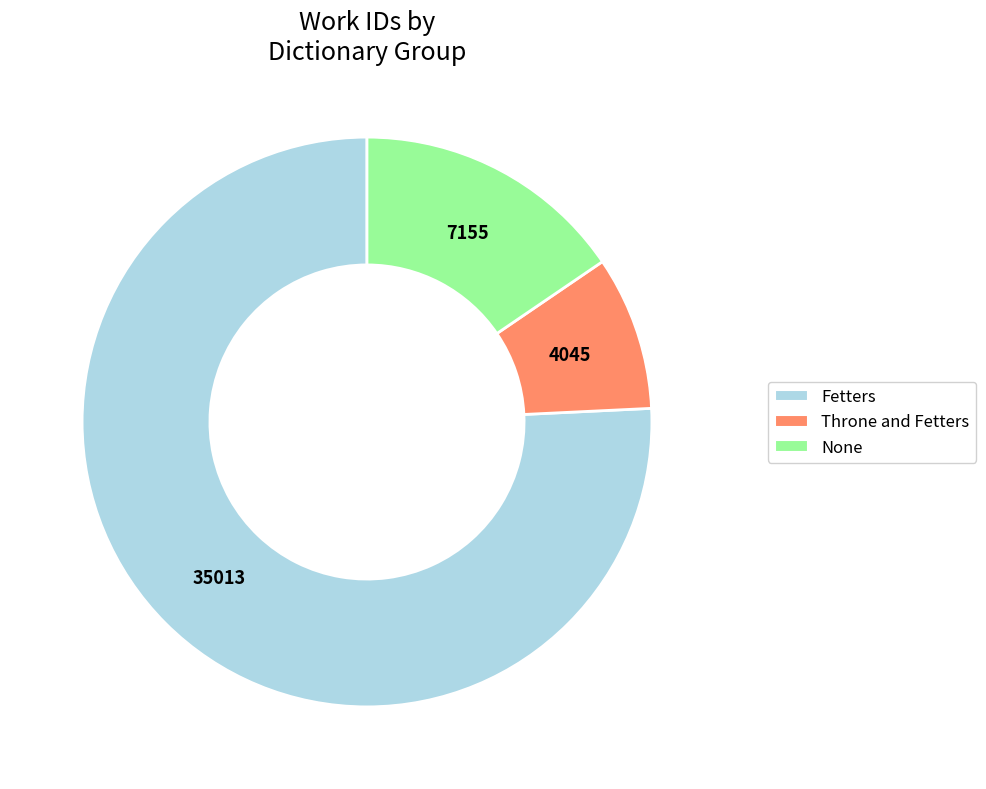

Is there any slice that represents more than half of the pie?

Yes